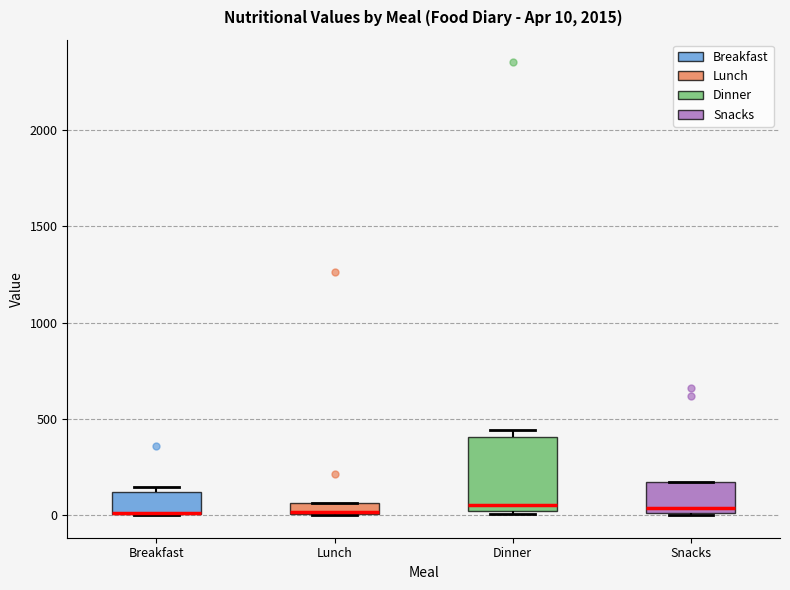

Which box is the tallest, from its lower edge to its upper edge?

Dinner